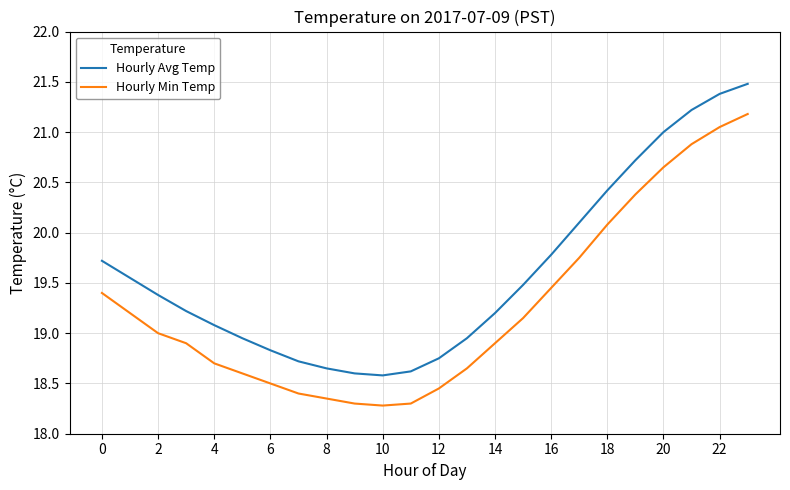

List the series in order of their peak value, lowest first.

Hourly Min Temp, Hourly Avg Temp